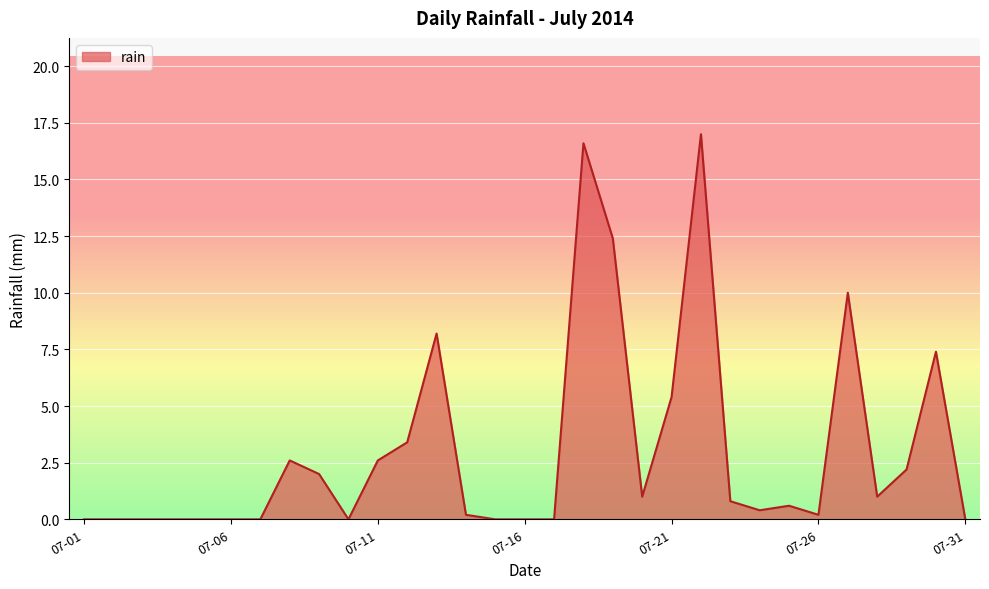

What is the greatest value displayed?

17.0